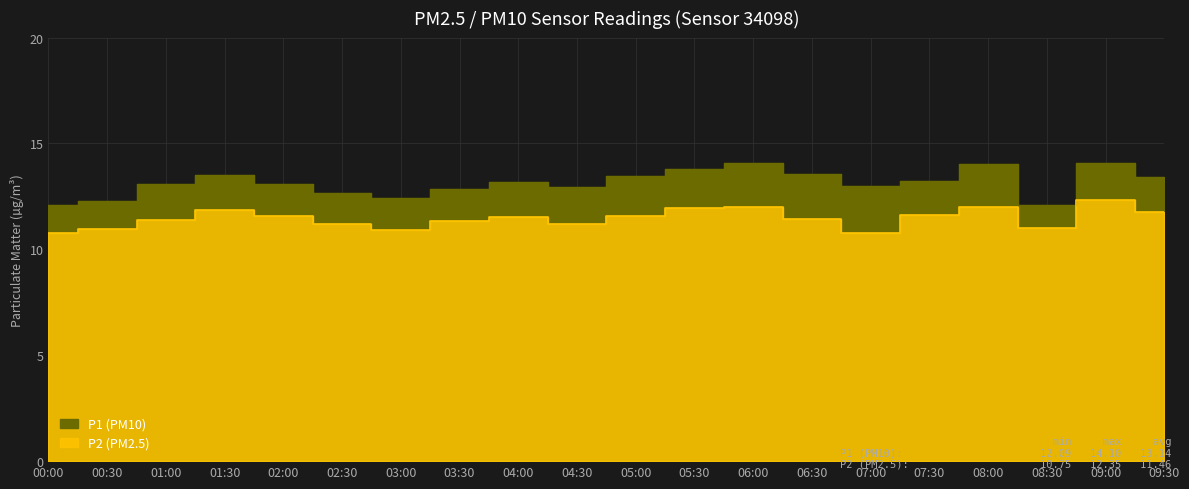

The value of P1 at 06:30 is 13.6. True or false?

True